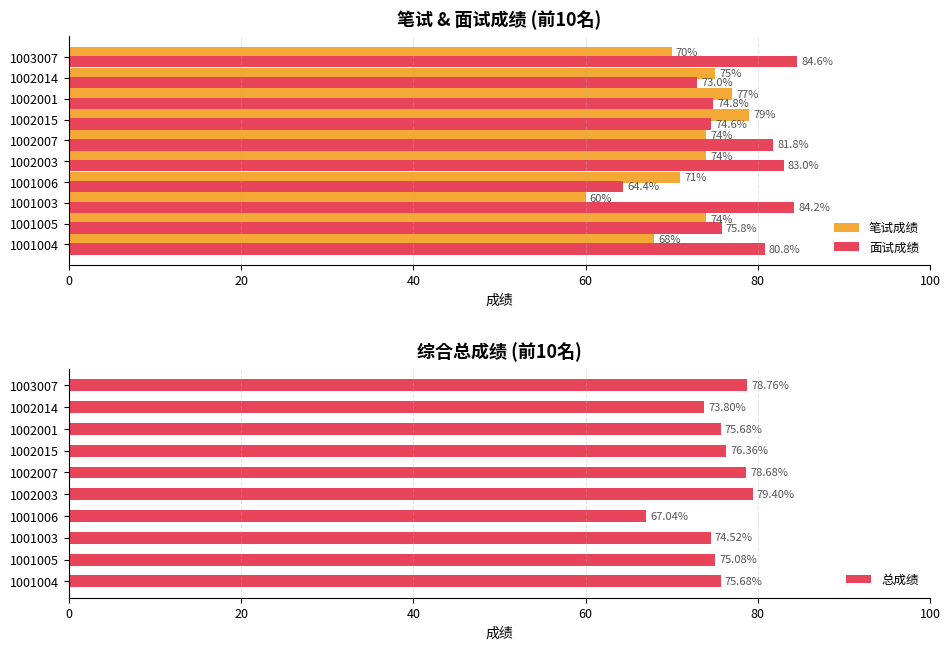

How many data points in 笔试成绩 are above 74?

3